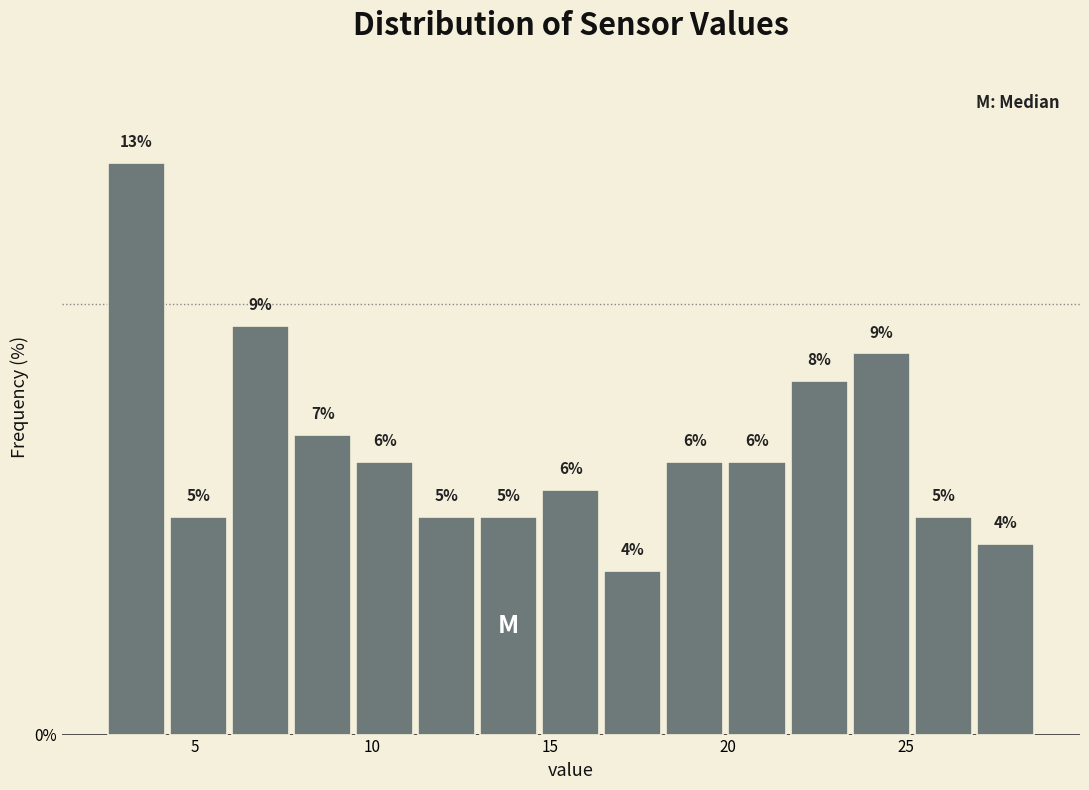

Read against the x-axis, roughly where is the centre of the tallest bar?

3.5